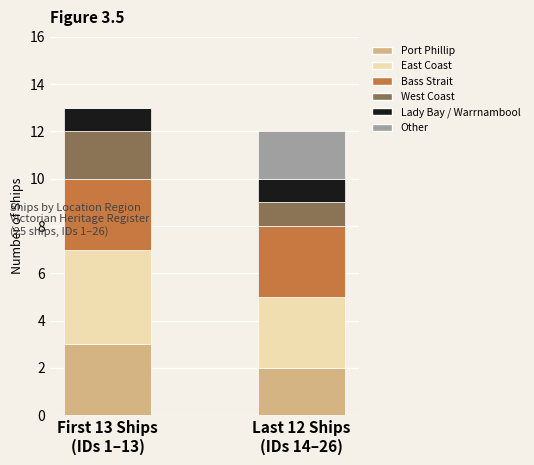

Which has a higher value, West Coast or Other?

West Coast